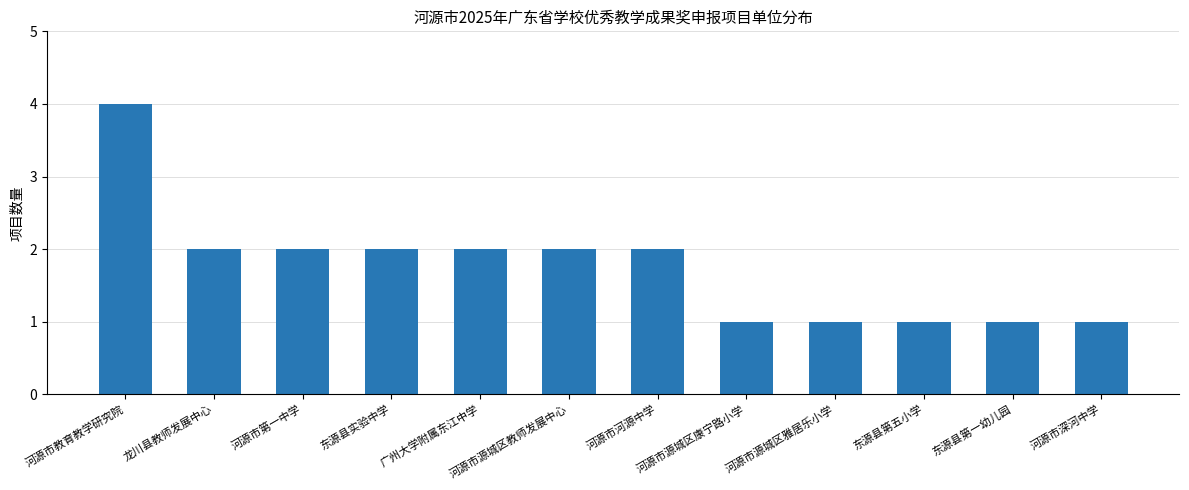

How many data points does each series have?

12